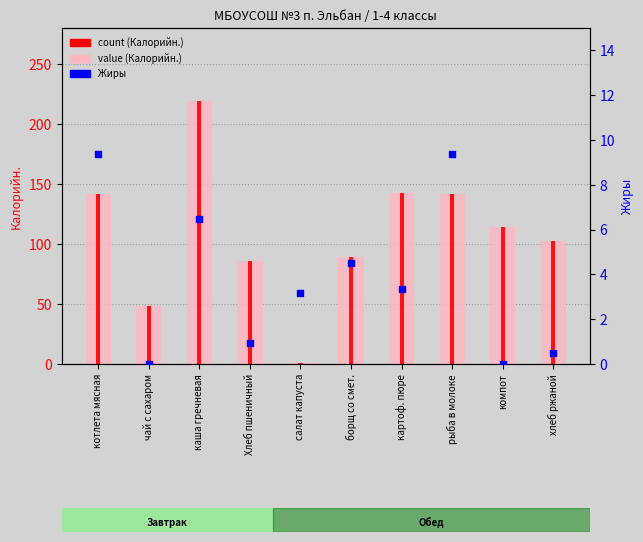

At how many categories does at least one series exceed 17?

9